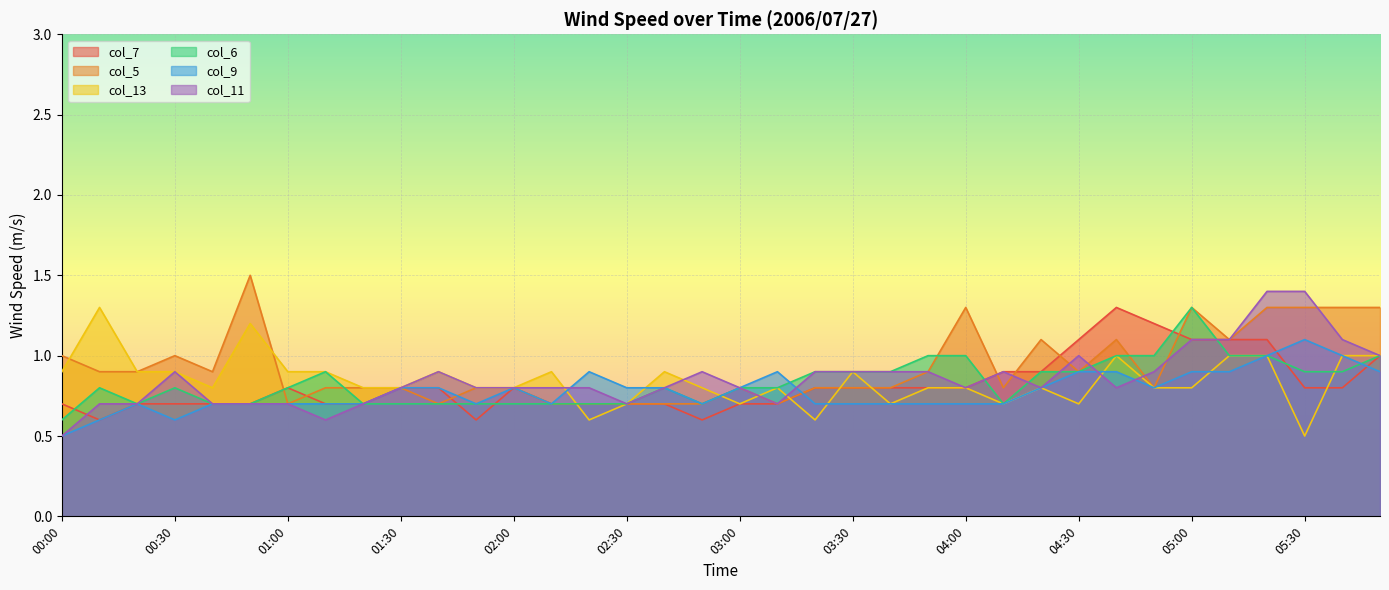

Is the value of col_5 at 03:30 greater than the value of col_13 at 02:30?

Yes